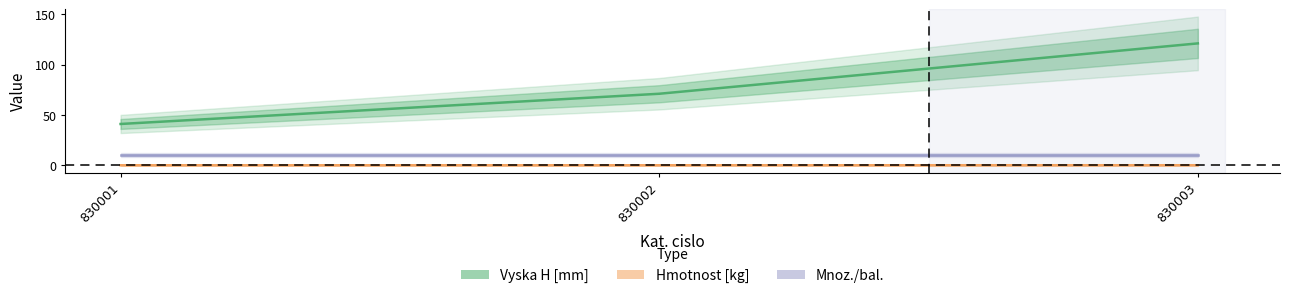

Reading left to right, list all the values displayed in this chart.

Vyska H [mm]: 830001=41.0	830002=71.0	830003=121.0
Hmotnost [kg]: 830001=0.0	830002=0.0	830003=0.0
Mnoz./bal.: 830001=10.0	830002=10.0	830003=10.0